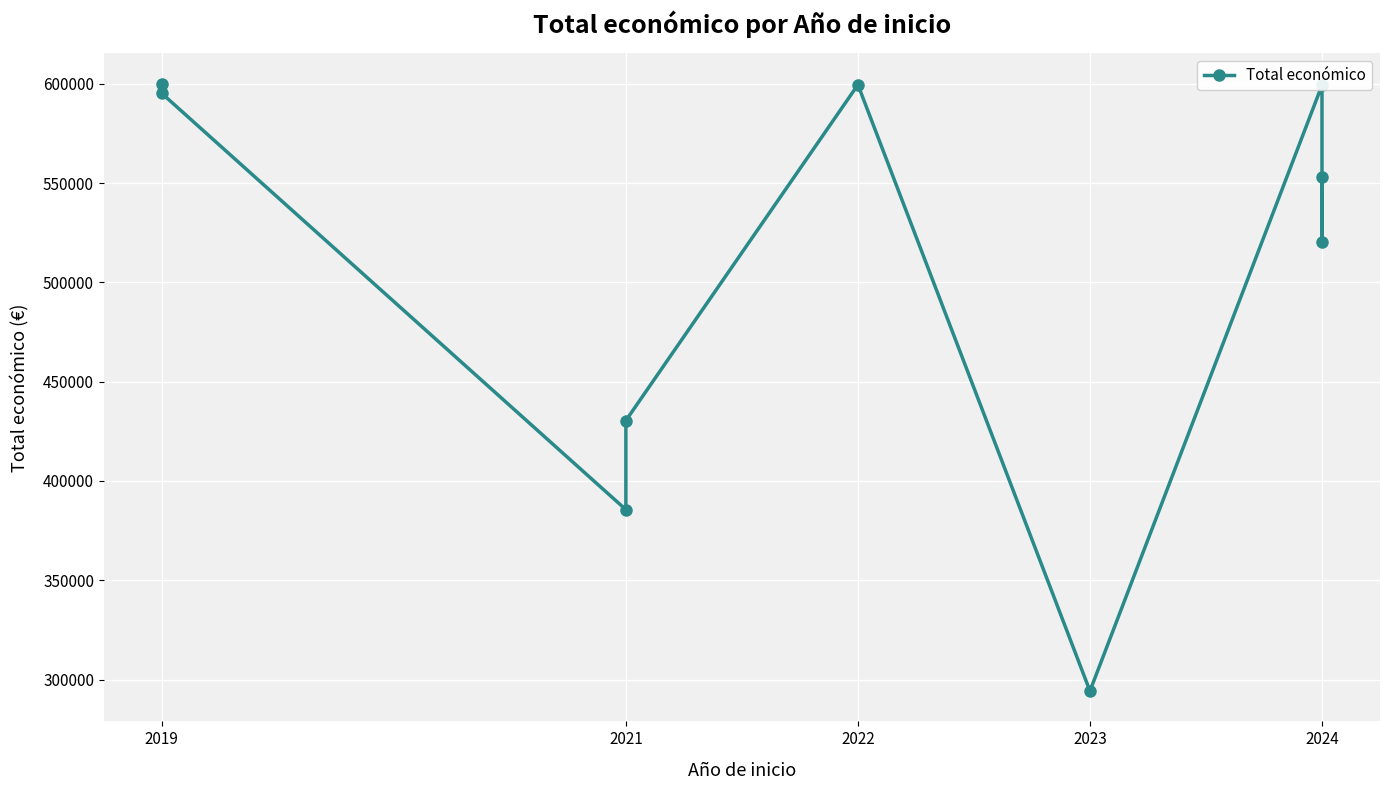

How many data points are above 553196?

4